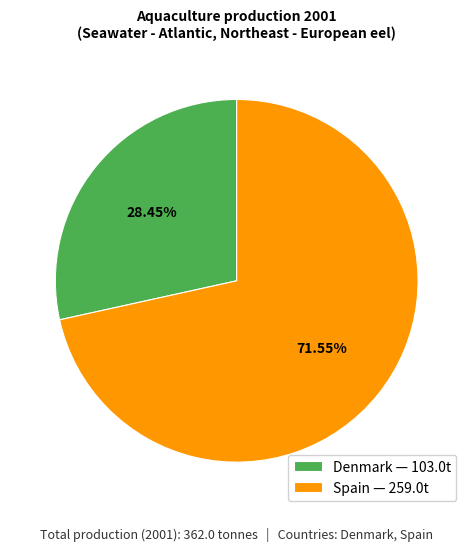

Combined, do Denmark — 103.0t and Spain — 259.0t account for over 50%?

Yes